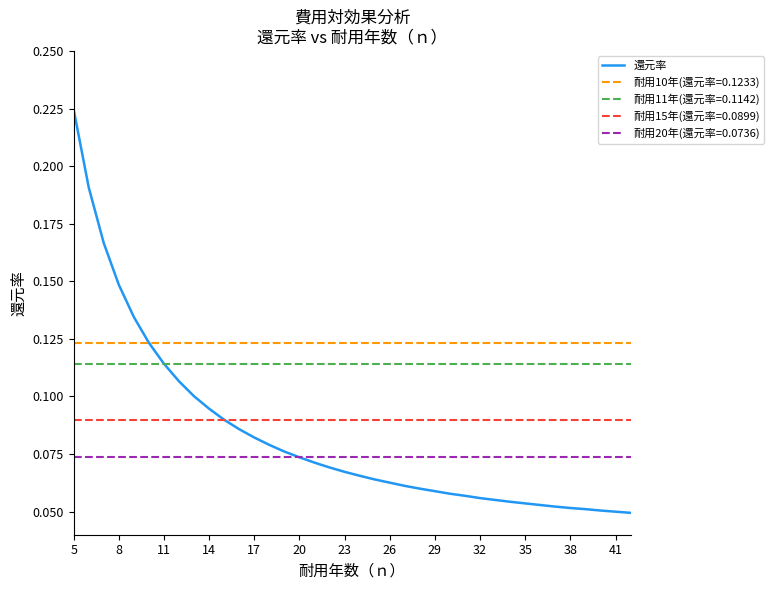

Which series has the widest spread of values?

還元率